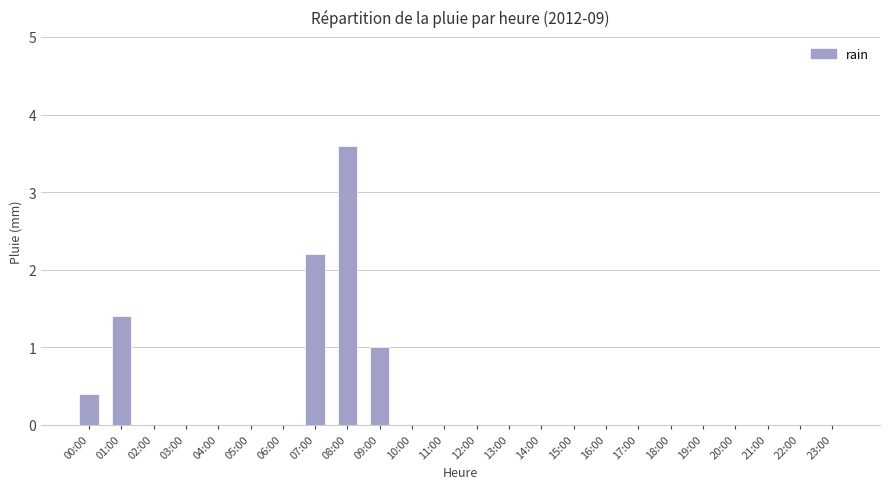

True or false: the data shows -1.3 at 22:00.

False